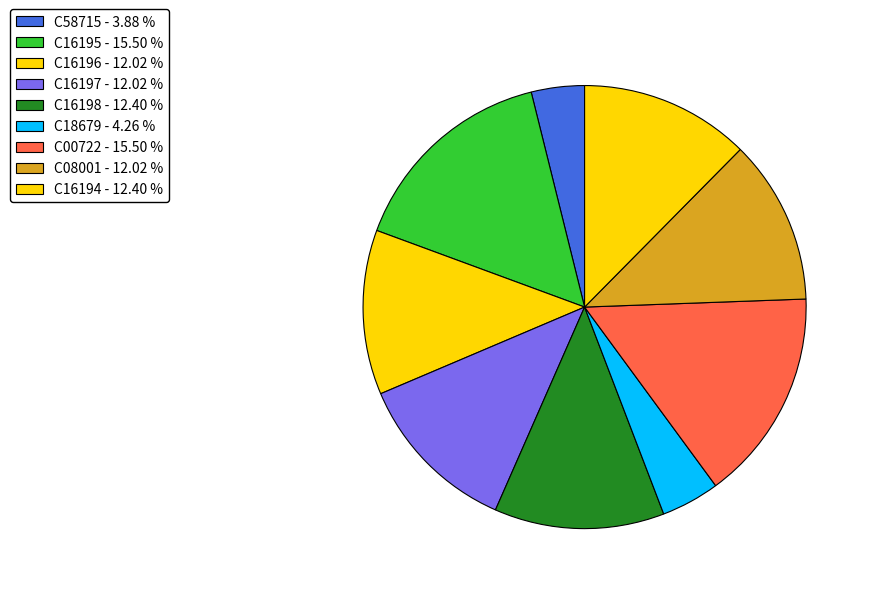

Is the sum of C16197 and C16194 greater than half?

No